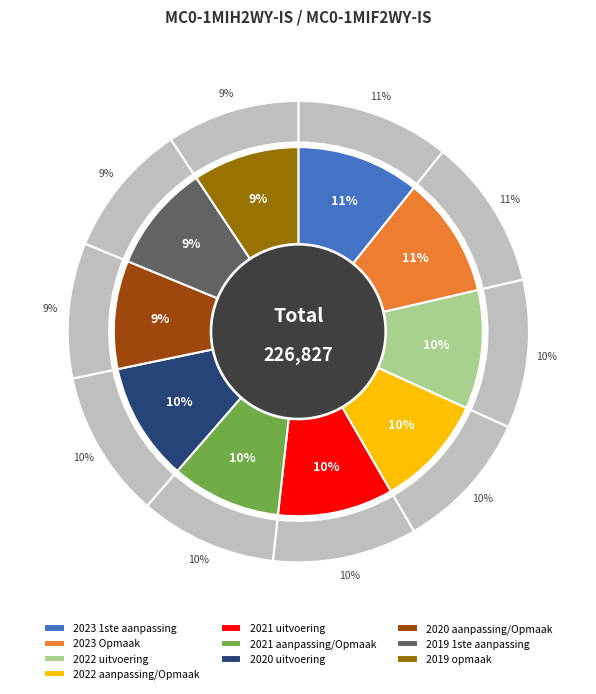

Does 2020 uitvoering account for over 50% of the chart?

No